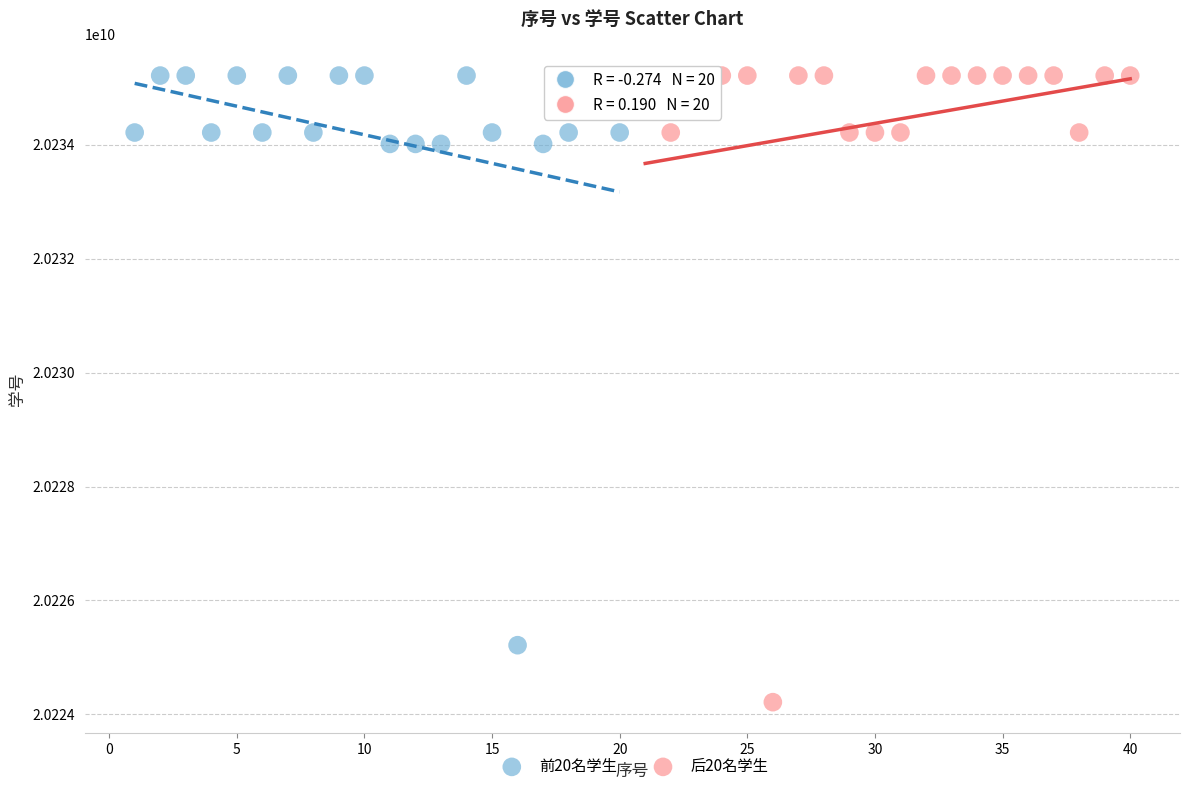

What are all the series names shown in the legend?

前20名学生, 后20名学生